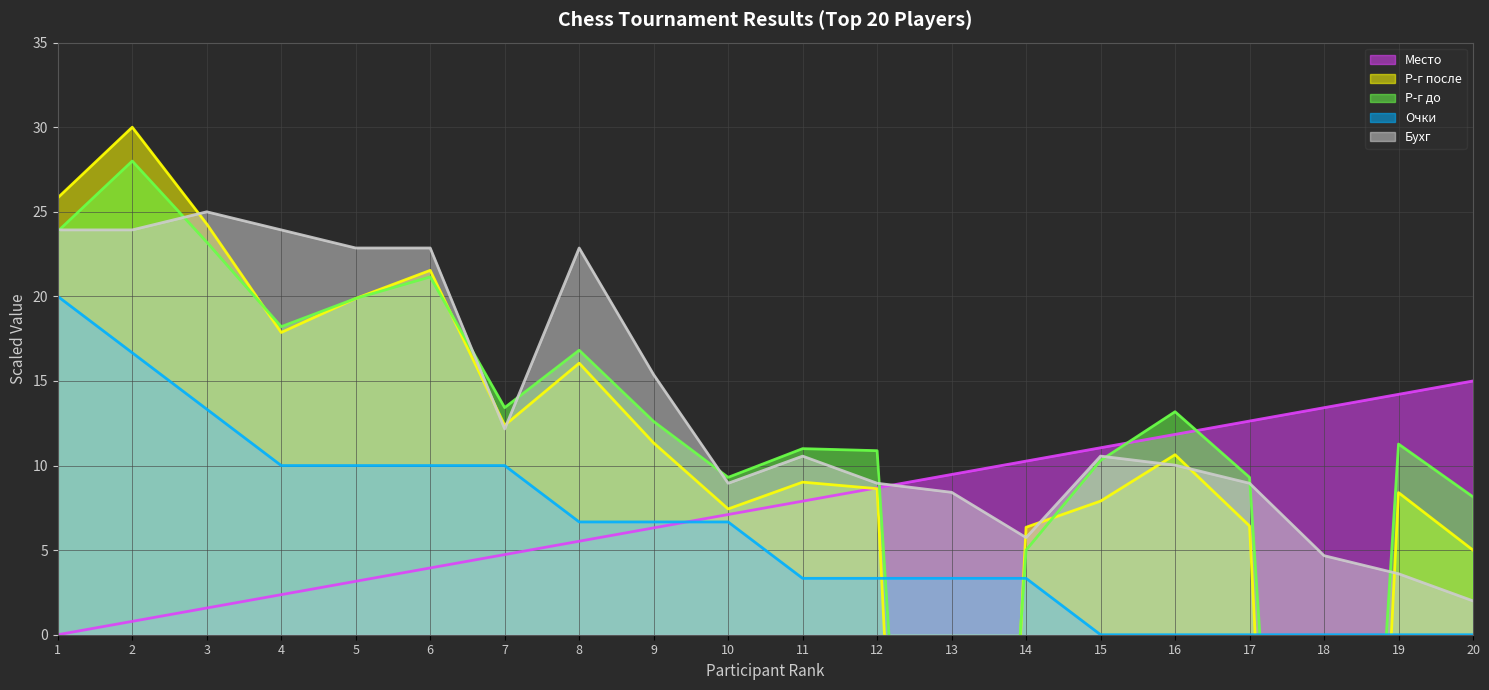

Which series has the largest total across all categories?

Бухг